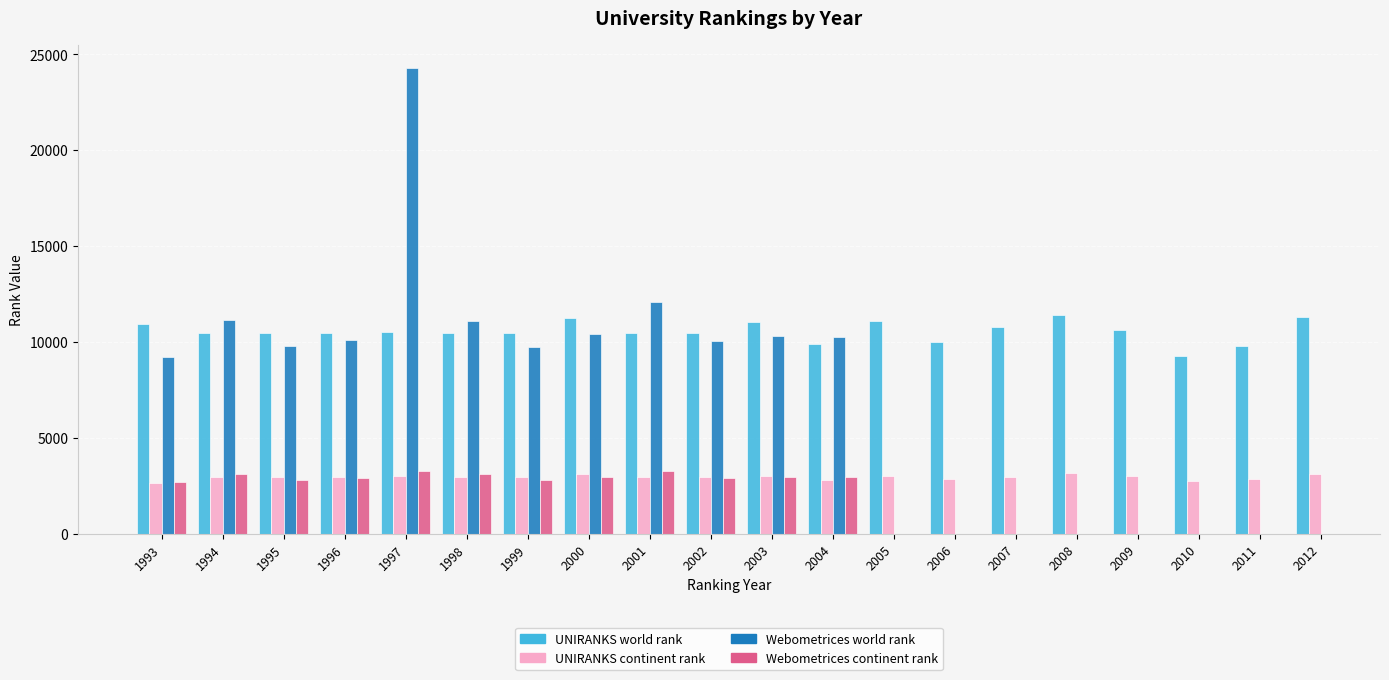

List the series in order of their peak value, highest first.

Webometrices world rank, UNIRANKS world rank, Webometrices continent rank, UNIRANKS continent rank